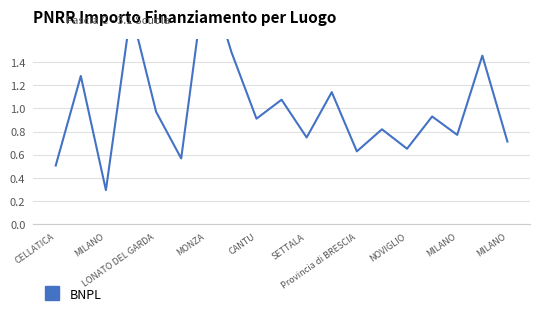

What is the label of the 8th point from the left?

NOVIGLIO